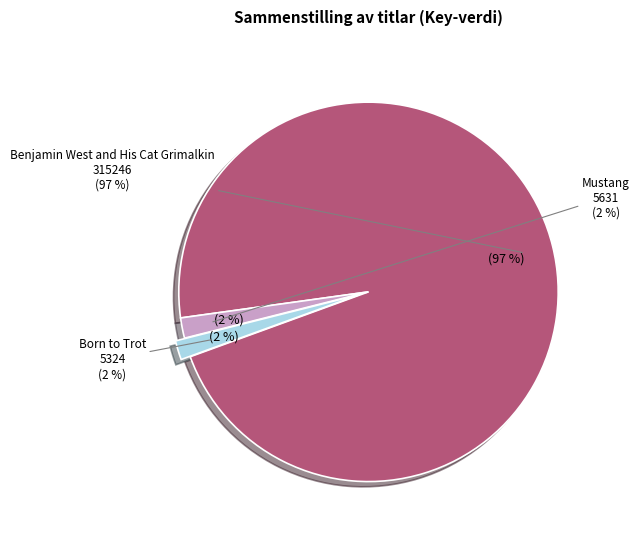

What is the largest slice in the pie chart?

Benjamin West and His Cat Grimalkin